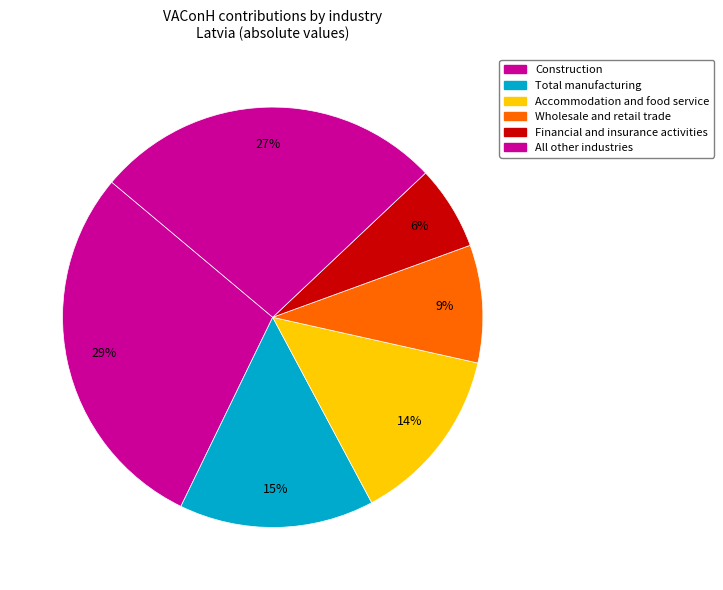

Count the number of slices in the pie.

6